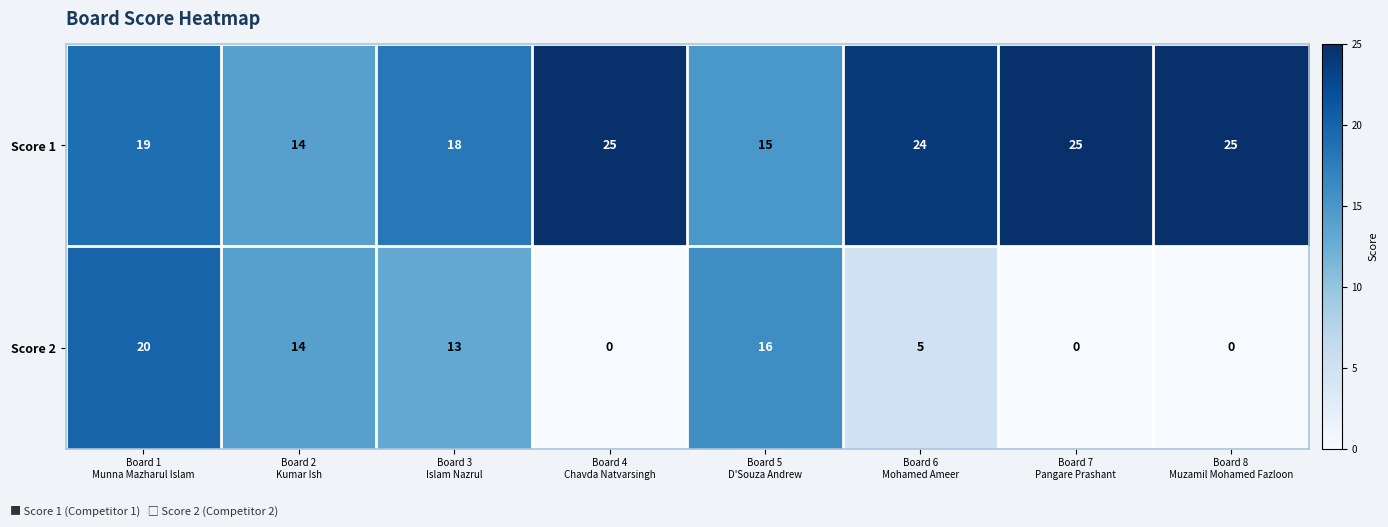

How many values in the Score 2 series are below 13?

4